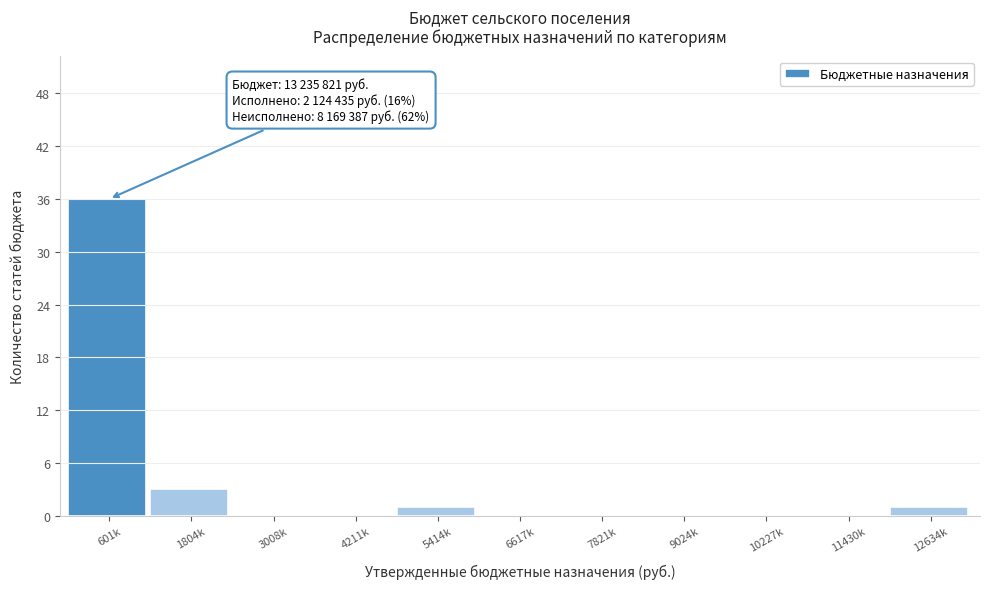

Reading right to left, transcribe all the data shown in this chart.

12634k=1	11430k=0	10227k=0	9024k=0	7821k=0	6617k=0	5414k=1	4211k=0	3008k=0	1804k=3	601k=36